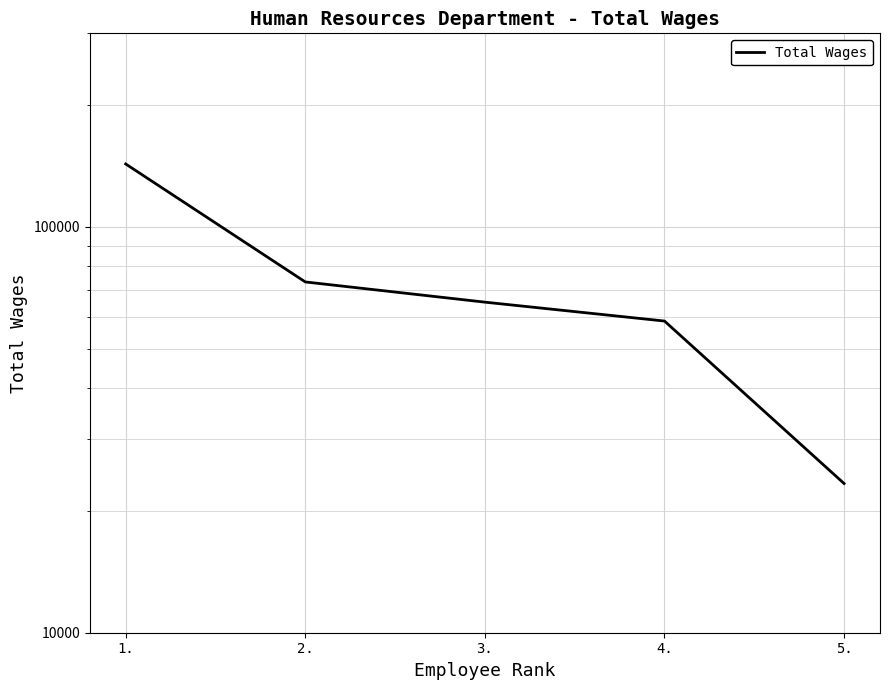

Which label corresponds to the smallest value in the chart?

5.